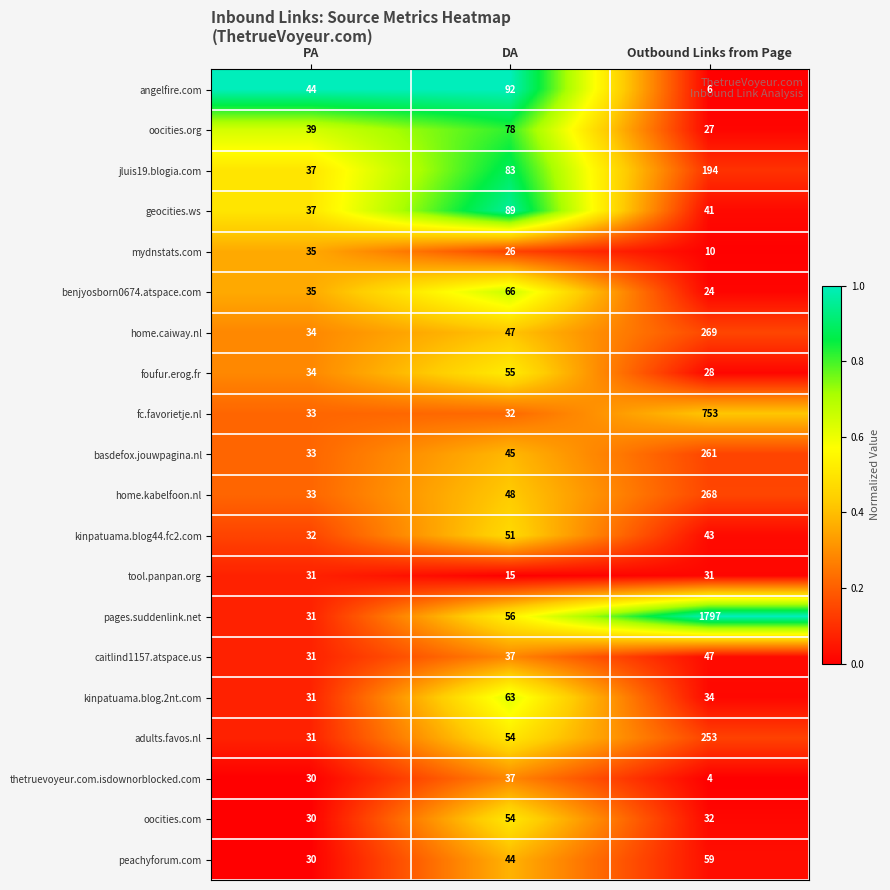

Rank the series by their maximum value, from lowest to highest.

tool.panpan.org, mydnstats.com, thetruevoyeur.com.isdownorblocked.com, caitlind1157.atspace.us, kinpatuama.blog44.fc2.com, oocities.com, foufur.erog.fr, peachyforum.com, kinpatuama.blog.2nt.com, benjyosborn0674.atspace.com, oocities.org, geocities.ws, angelfire.com, jluis19.blogia.com, adults.favos.nl, basdefox.jouwpagina.nl, home.kabelfoon.nl, home.caiway.nl, fc.favorietje.nl, pages.suddenlink.net